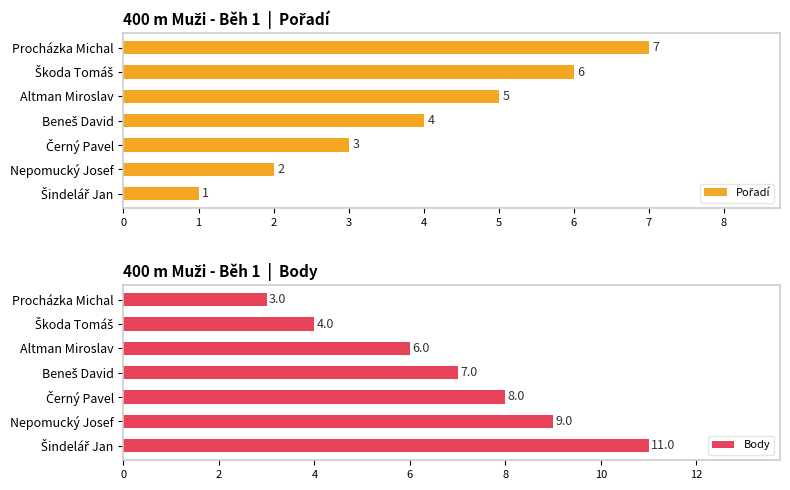

How many groups of bars are there?

7